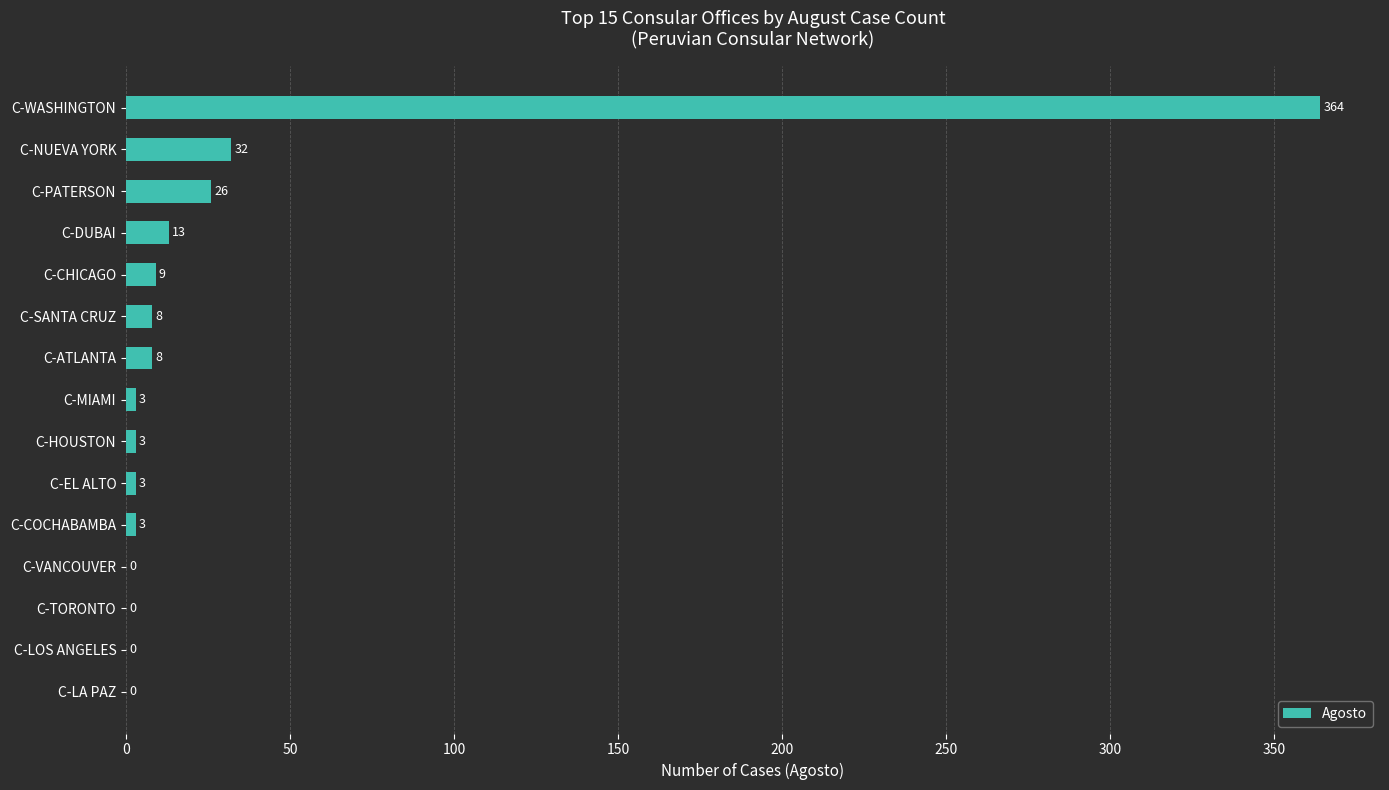

Reading top to bottom, what are all the values shown in this chart?

C-WASHINGTON=364	C-NUEVA YORK=32	C-PATERSON=26	C-DUBAI=13	C-CHICAGO=9	C-SANTA CRUZ=8	C-ATLANTA=8	C-MIAMI=3	C-HOUSTON=3	C-EL ALTO=3	C-COCHABAMBA=3	C-VANCOUVER=0	C-TORONTO=0	C-LOS ANGELES=0	C-LA PAZ=0